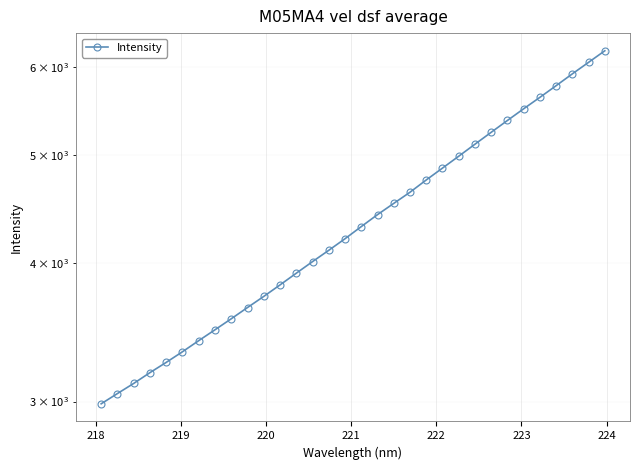

What is the value of the 31st point from the left?

6055.9